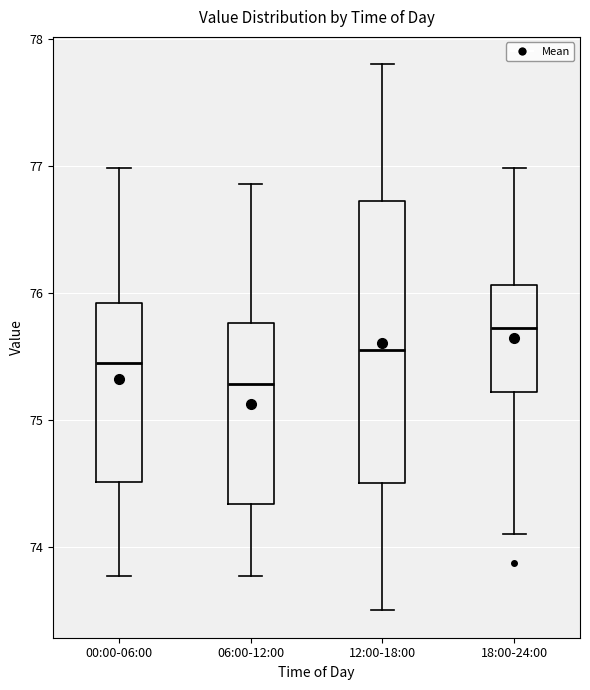

Which box's median line is the highest?

18:00-24:00